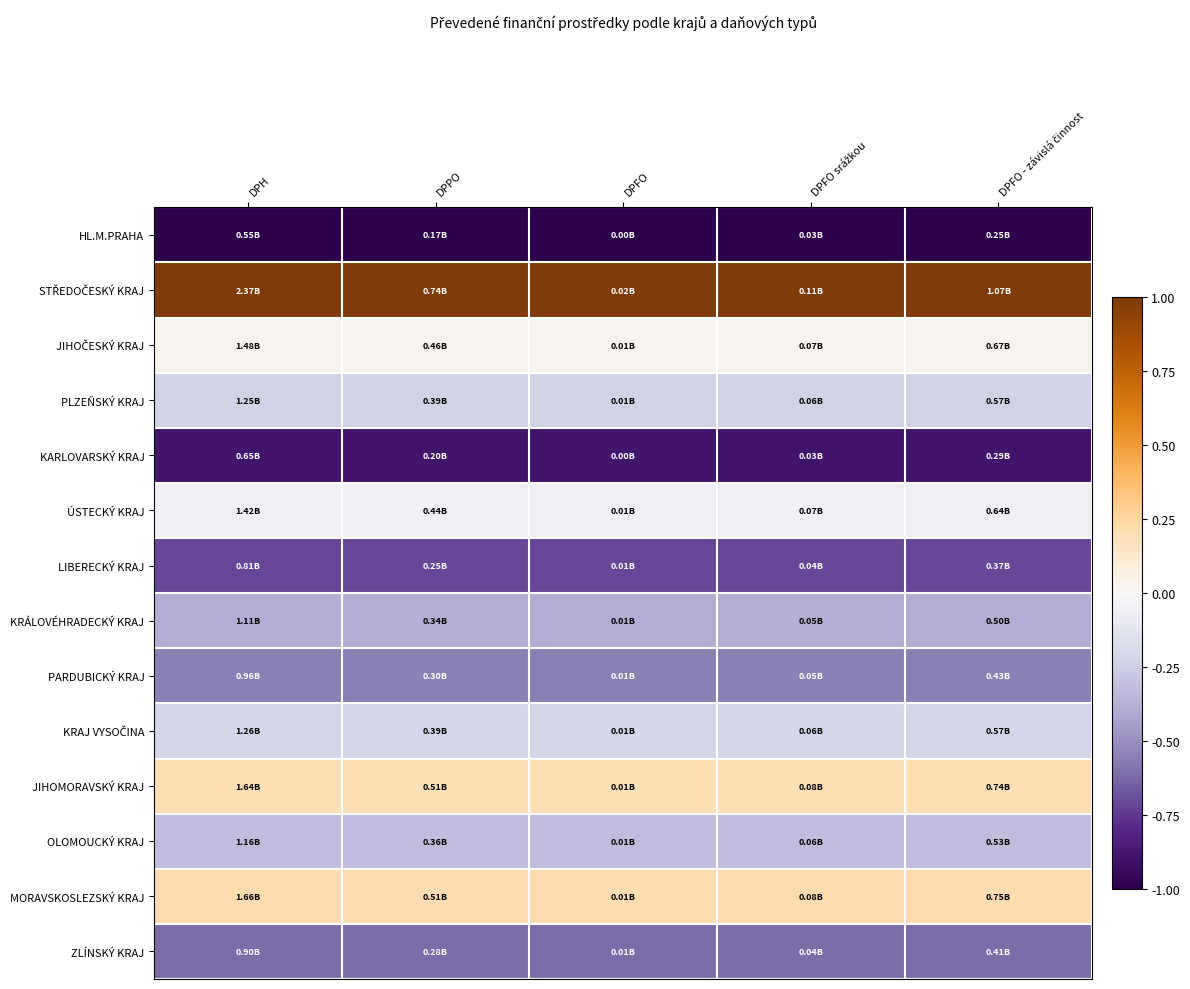

List the series in order of their peak value, lowest first.

HL.M.PRAHA, KARLOVARSKÝ KRAJ, LIBERECKÝ KRAJ, ZLÍNSKÝ KRAJ, PARDUBICKÝ KRAJ, KRÁLOVÉHRADECKÝ KRAJ, OLOMOUCKÝ KRAJ, PLZEŇSKÝ KRAJ, KRAJ VYSOČINA, ÚSTECKÝ KRAJ, JIHOČESKÝ KRAJ, JIHOMORAVSKÝ KRAJ, MORAVSKOSLEZSKÝ KRAJ, STŘEDOČESKÝ KRAJ